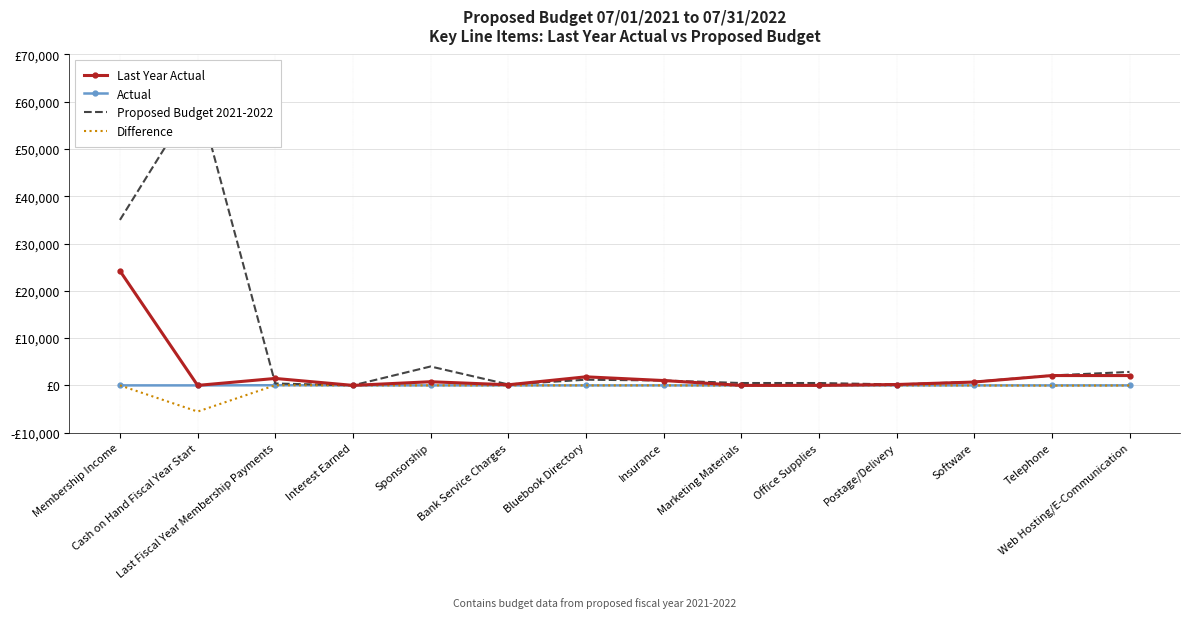

What is the spread (max minus min) of values at Marketing Materials?

541.7